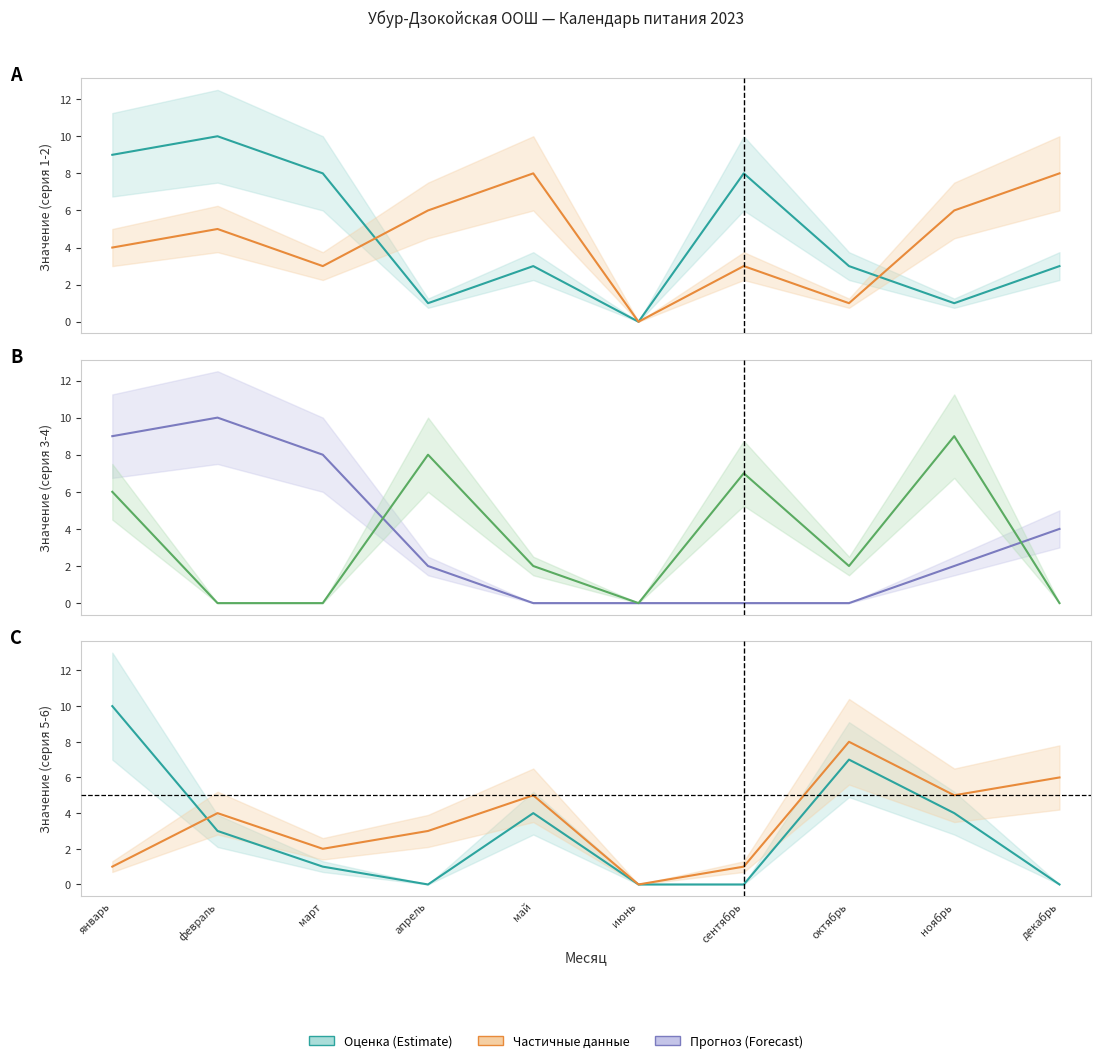

Which series ends up on top after the final intersection of col_17 and col_13?

col_17